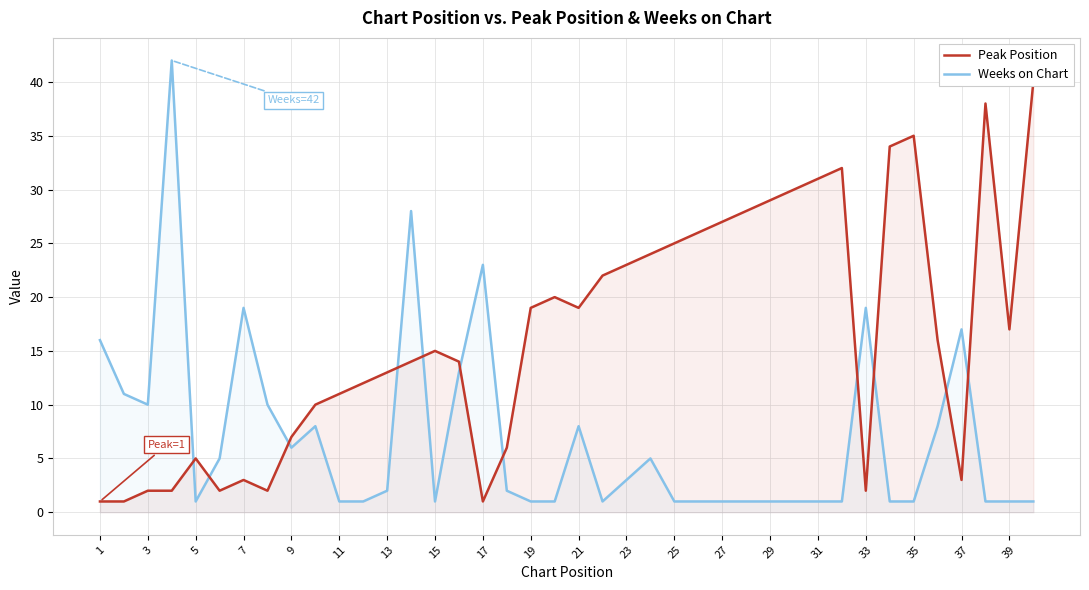

Count the number of data series in this chart.

2